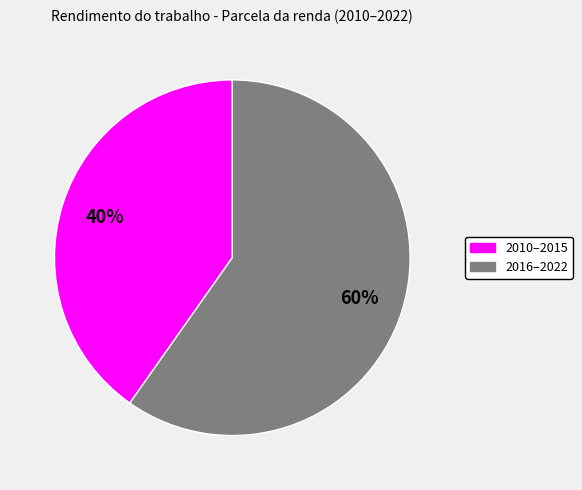

To the nearest percent, what is the average slice percentage?

50%